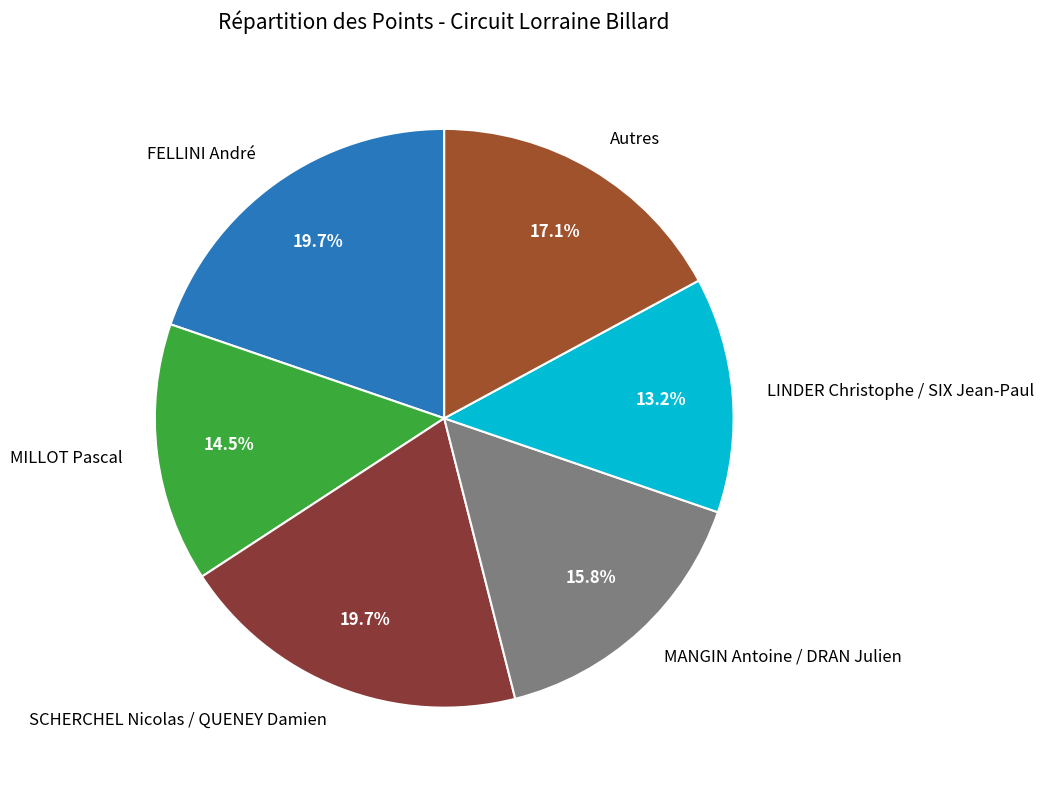

What percentage is NOT represented by MANGIN Antoine / DRAN Julien?

84.2%